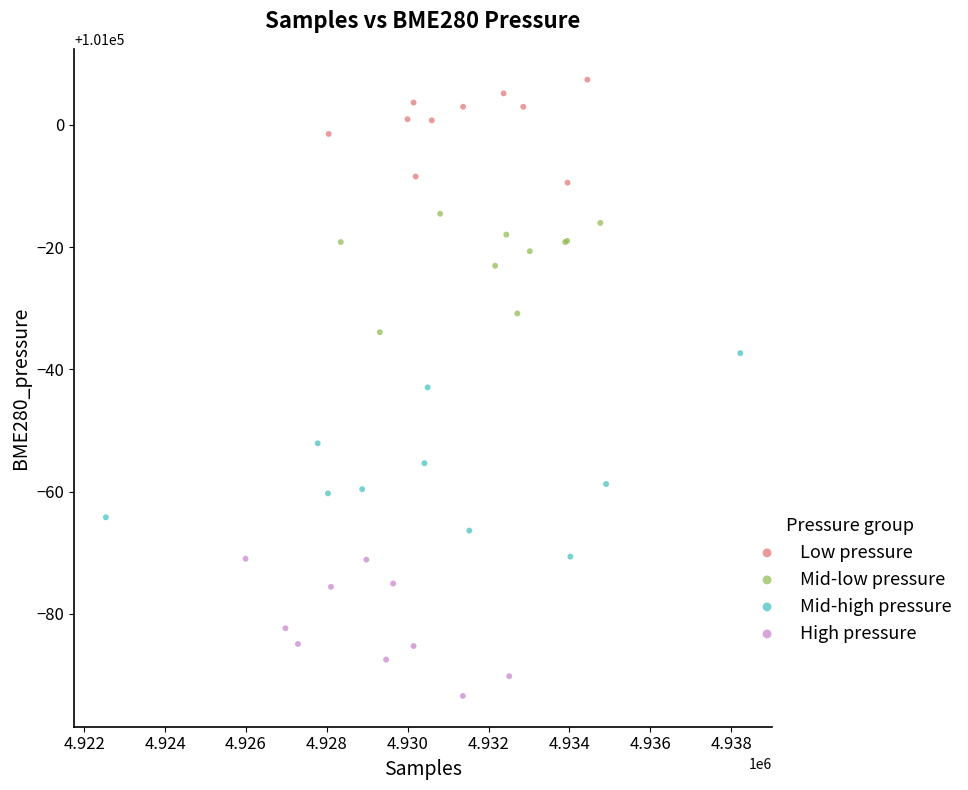

Which series has the largest Y range (max minus min)?

Mid-high pressure